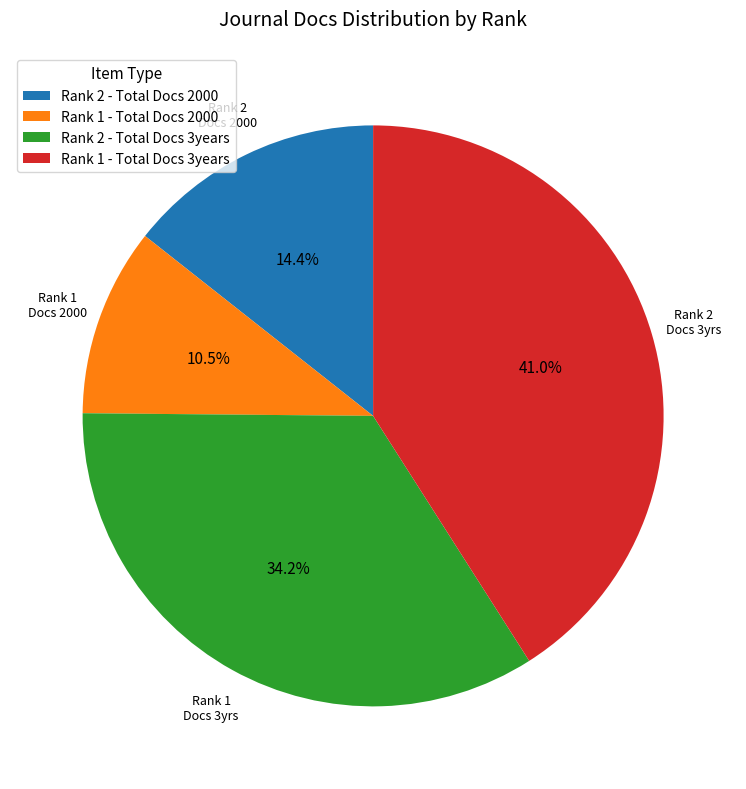

How many slices are in this pie chart?

4